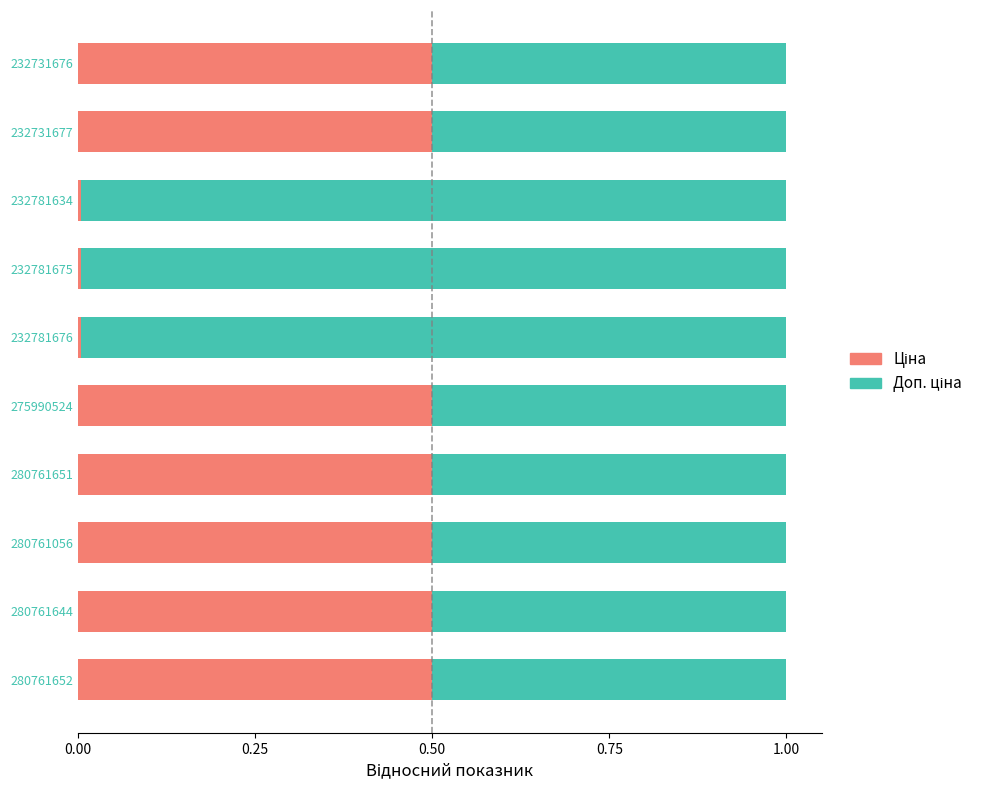

What is the total value across all series at 275990524?

1.0